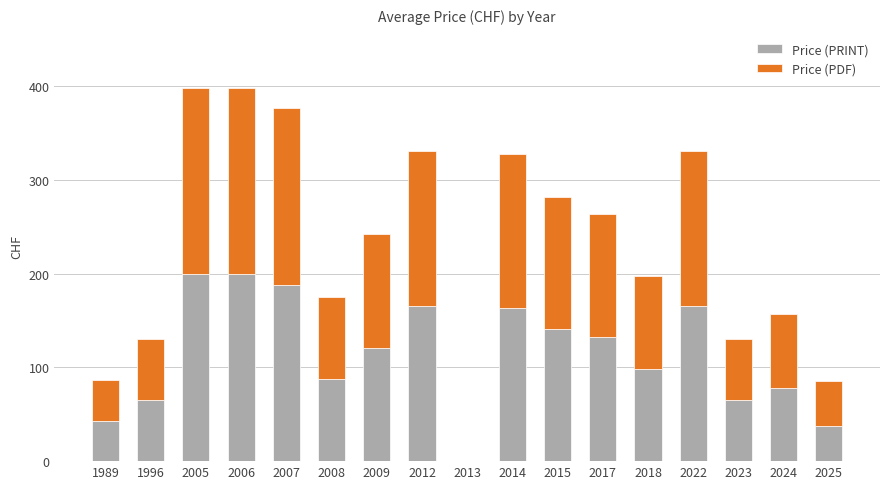

What is the total value across all series at 2009?

242.0